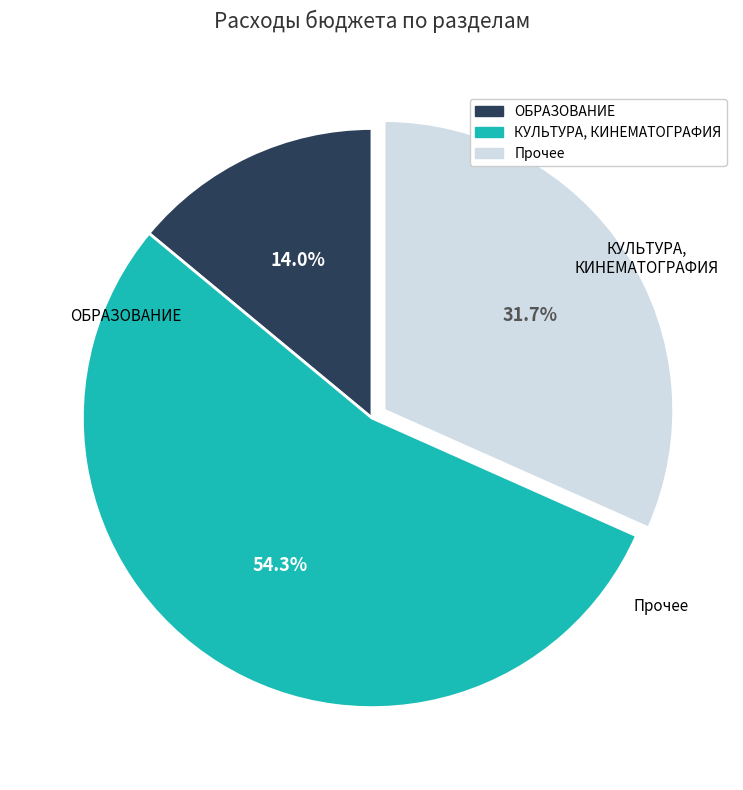

How many slices are in this pie chart?

3